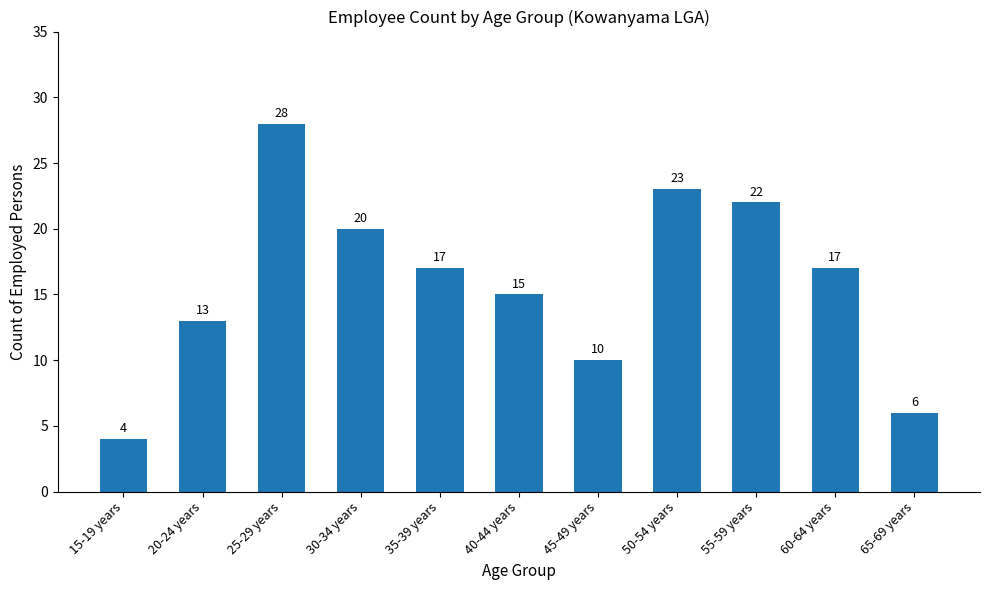

At which category does the chart reach its peak across all series?

25-29 years